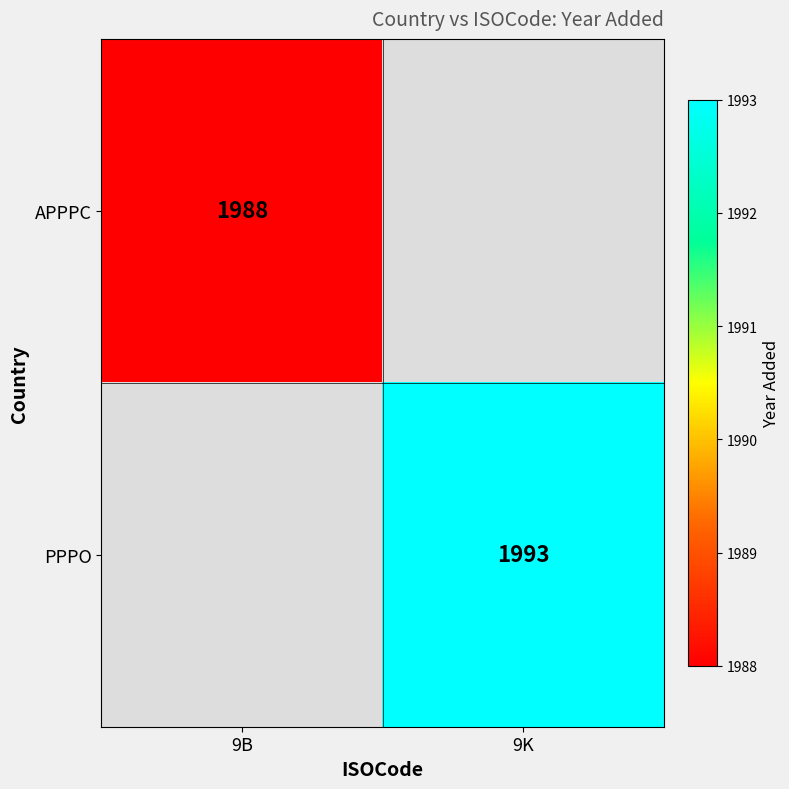

Is it true that PPPO equals 1993 at 9K?

True